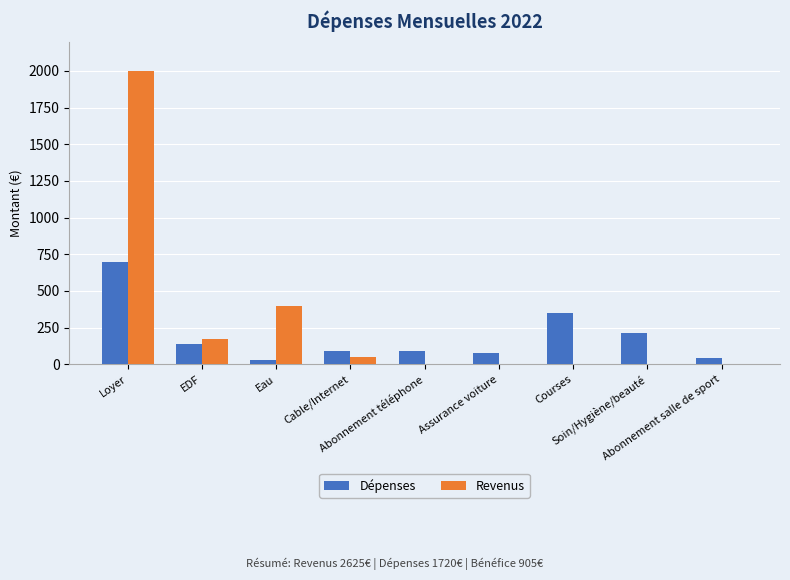

What is the sum of all Revenus values?

2625